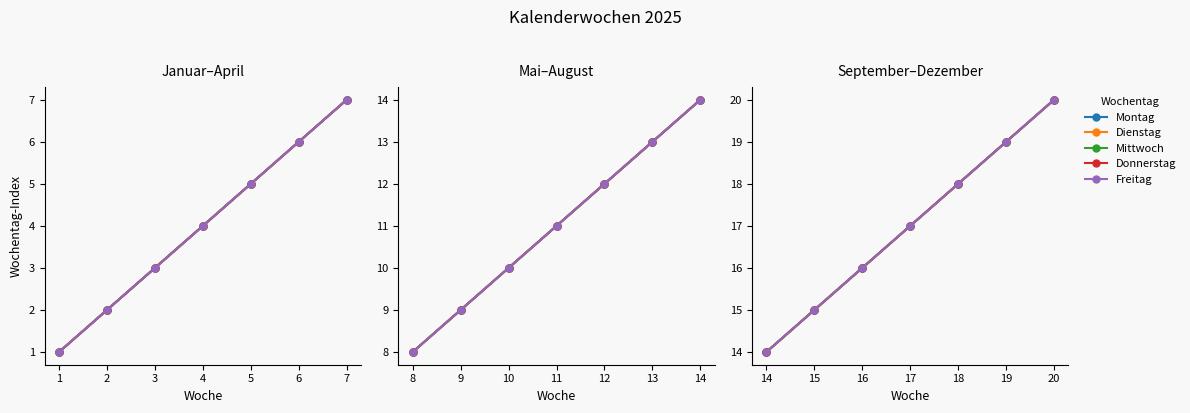

True or false: Mittwoch and Montag cross at least once.

False